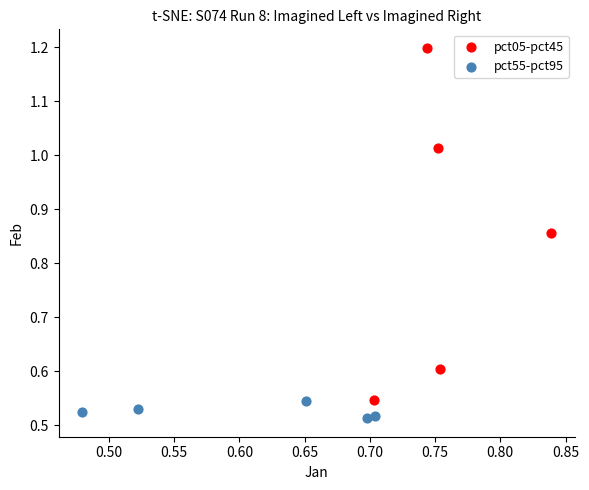

Which series contains the highest Y value?

pct05-pct45